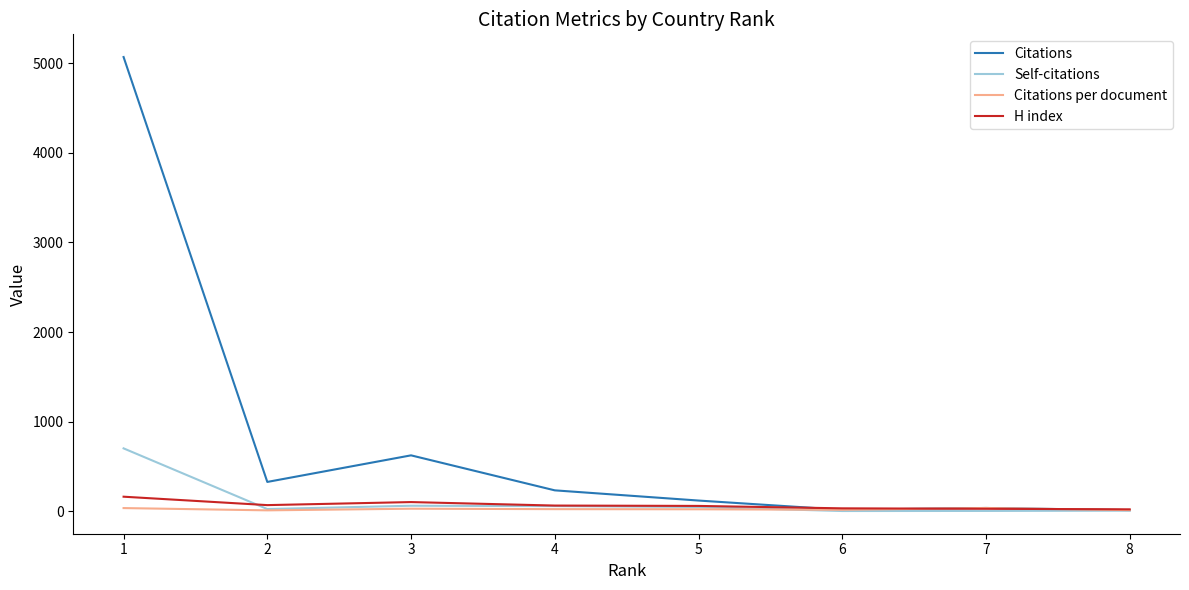

What value does the Self-citations series have at 7?

1.0